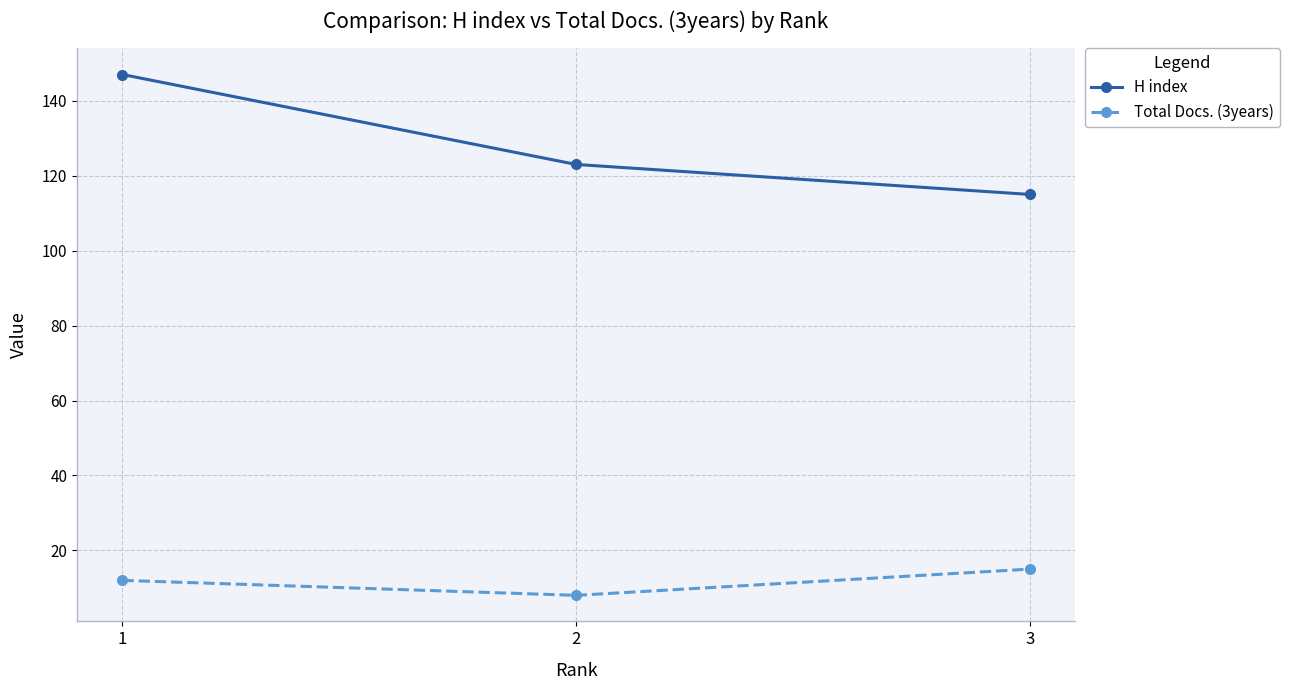

Does the chart have visible grid lines?

Yes